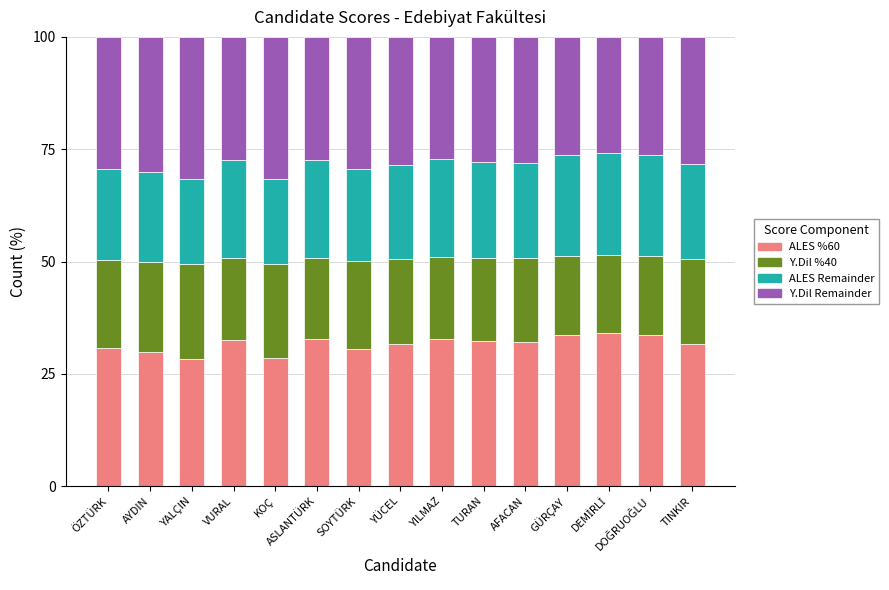

What is the total value across all series at ÖZTÜRK?

100.0